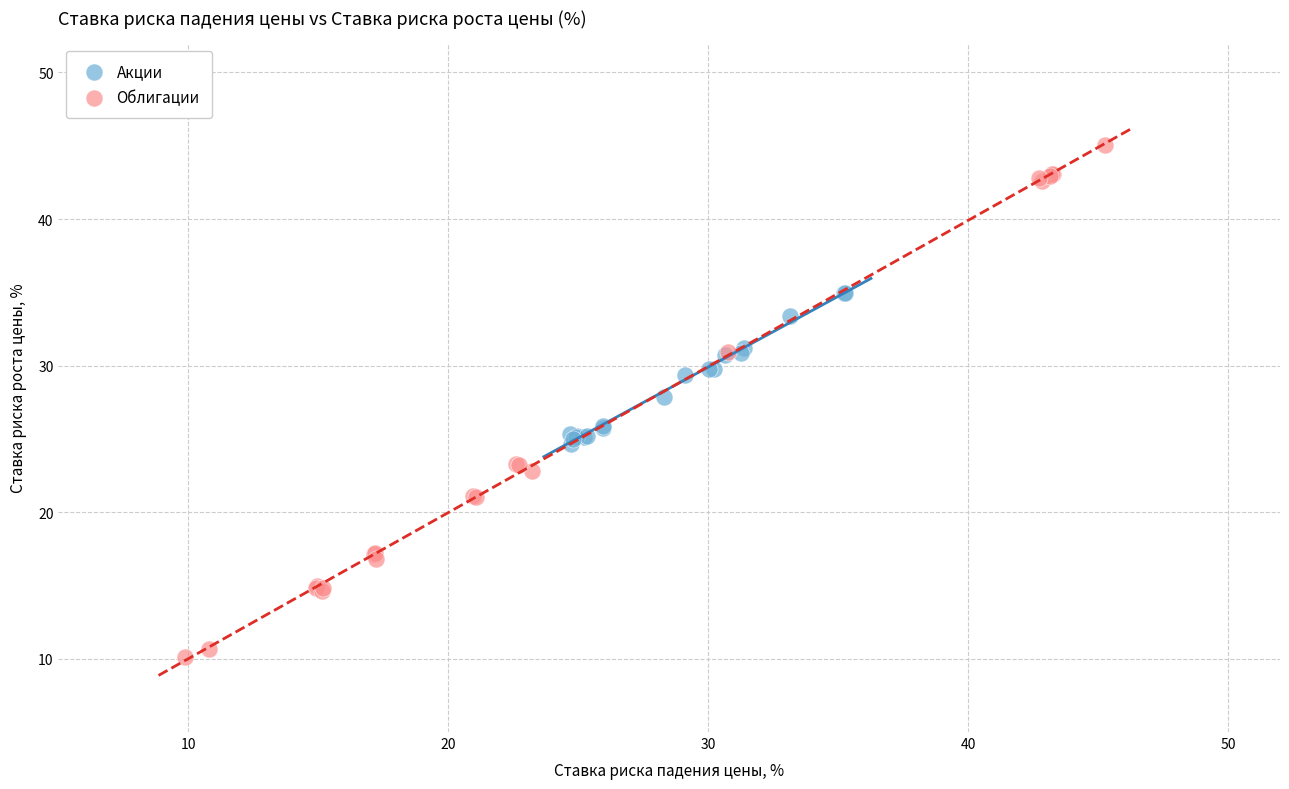

What are all the series names shown in the legend?

Акции, Облигации